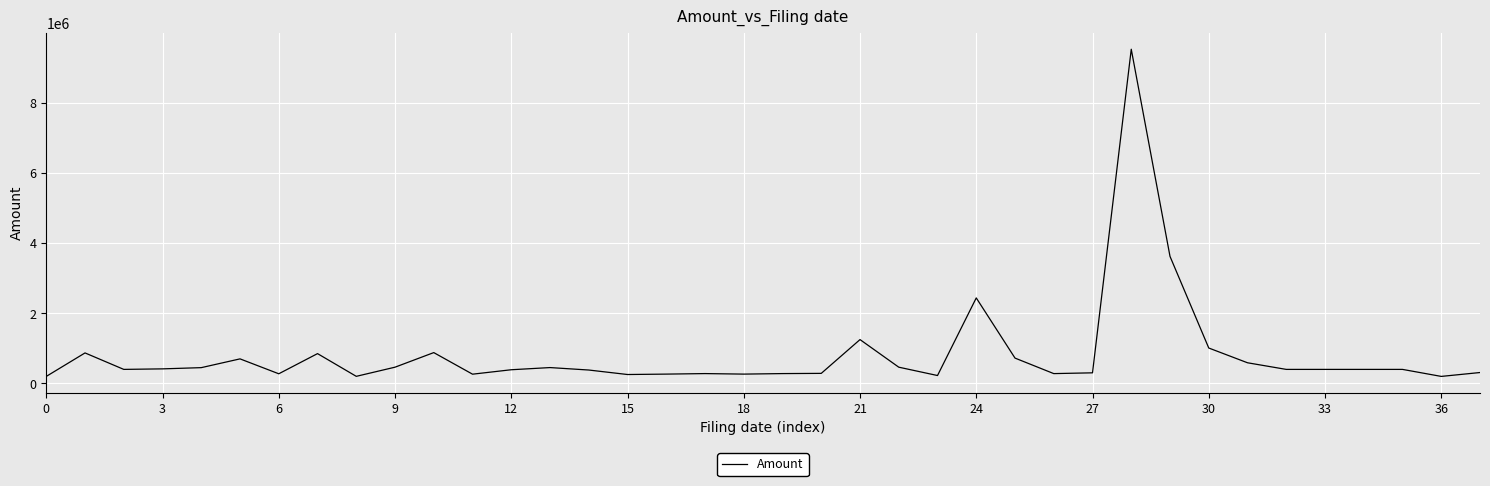

What is the sum of all values?

31367352